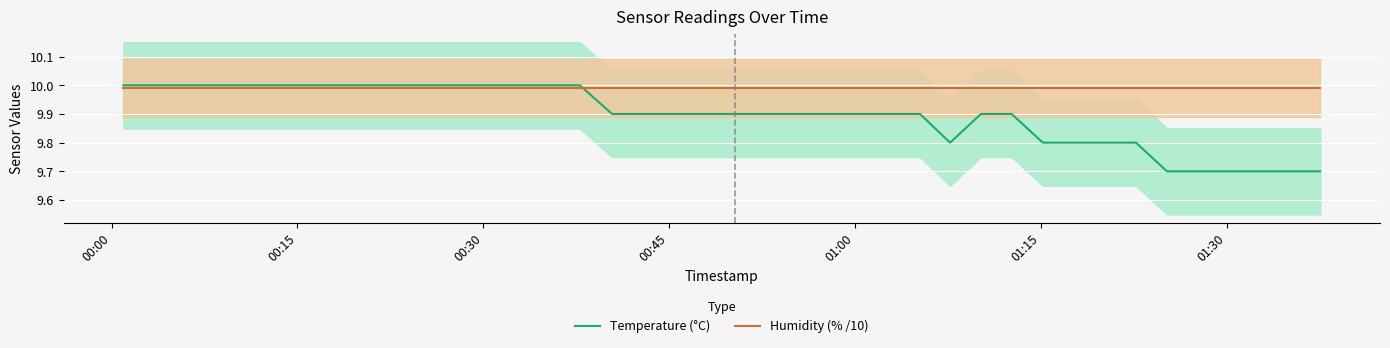

What is the greatest value displayed?

10.0